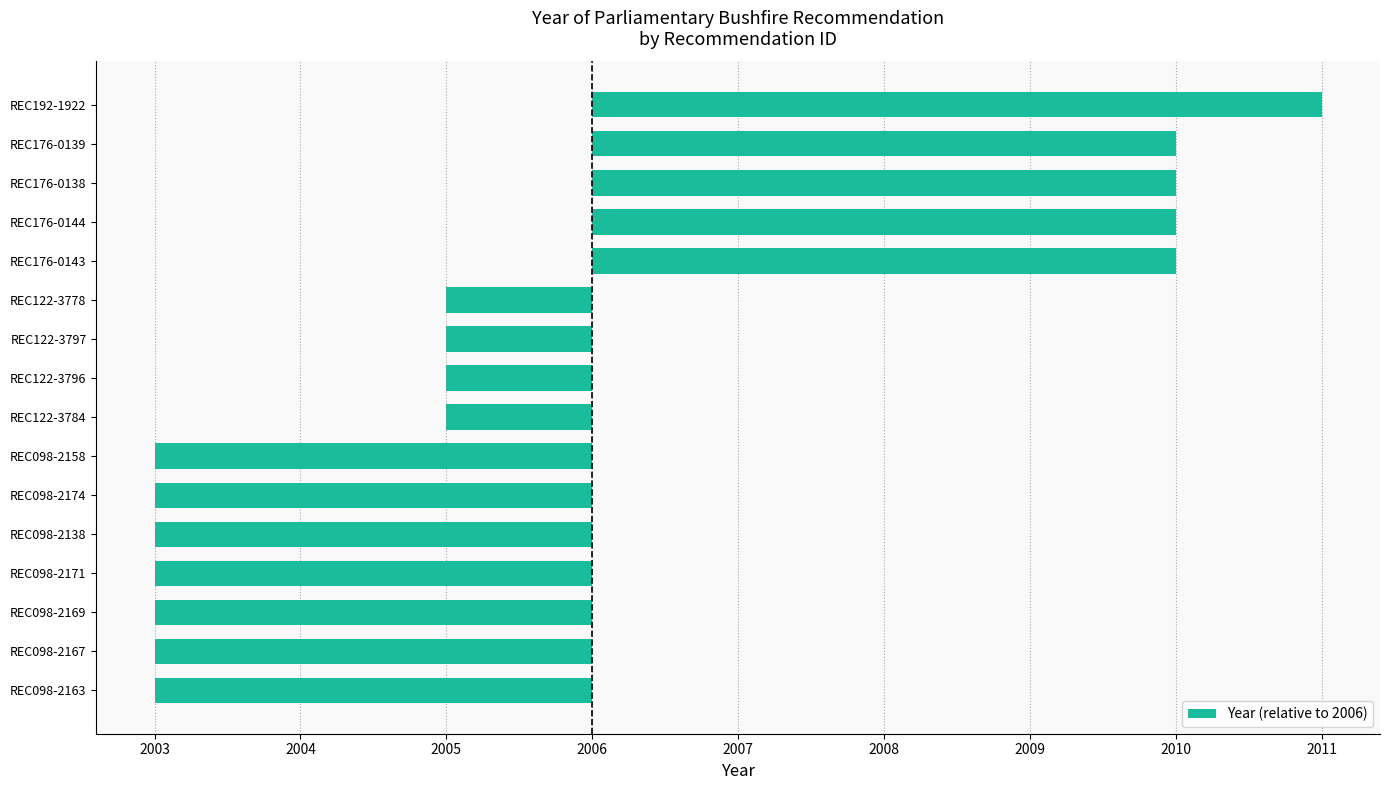

What is the difference between the maximum and minimum values?

8